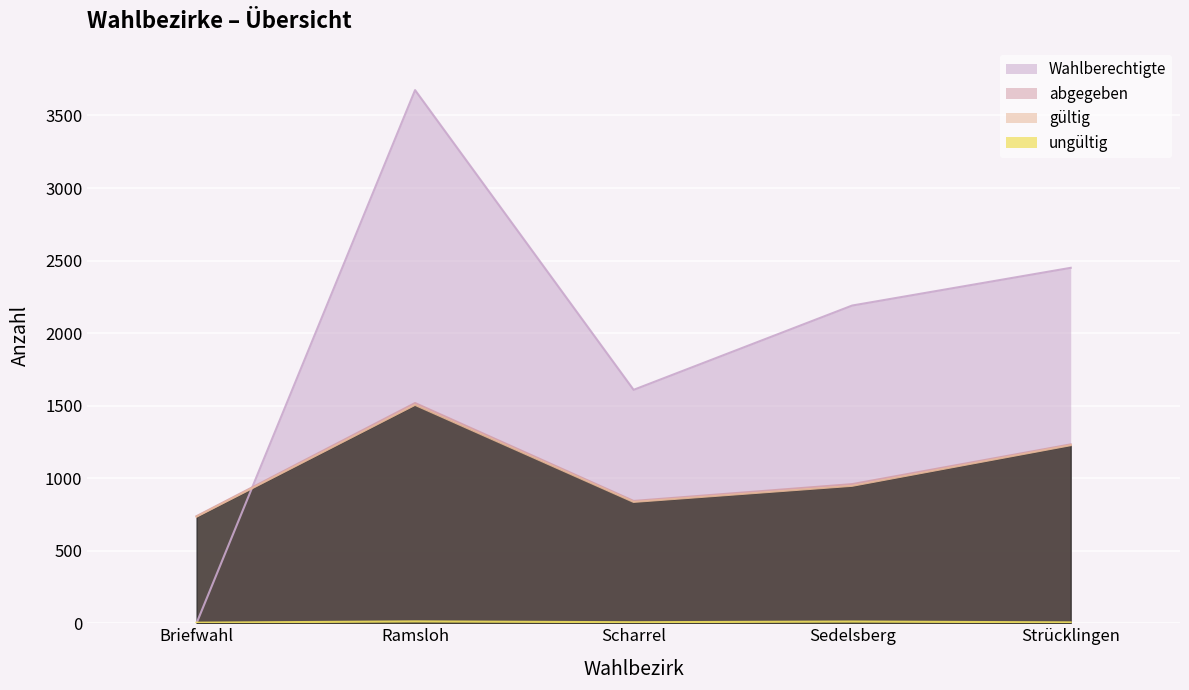

What is the sum of all gültig values?

5249